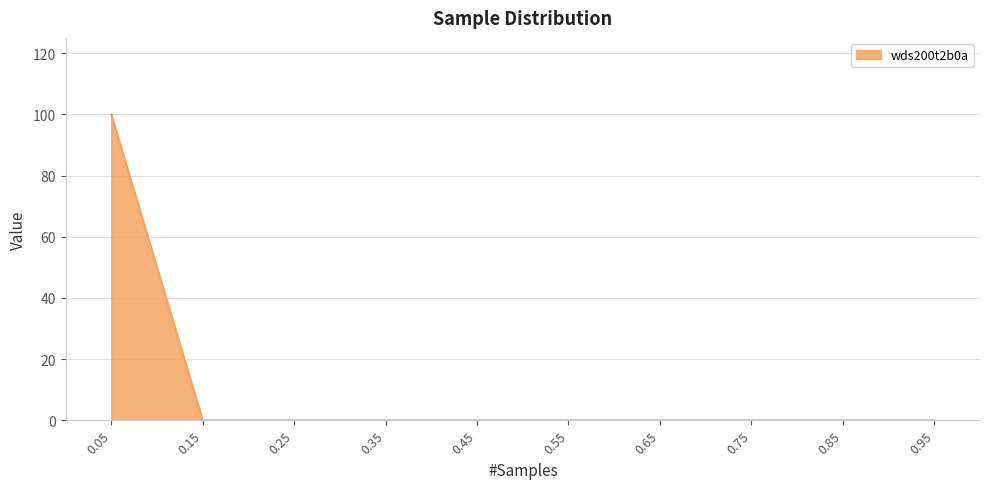

What is the maximum value shown in the chart?

100